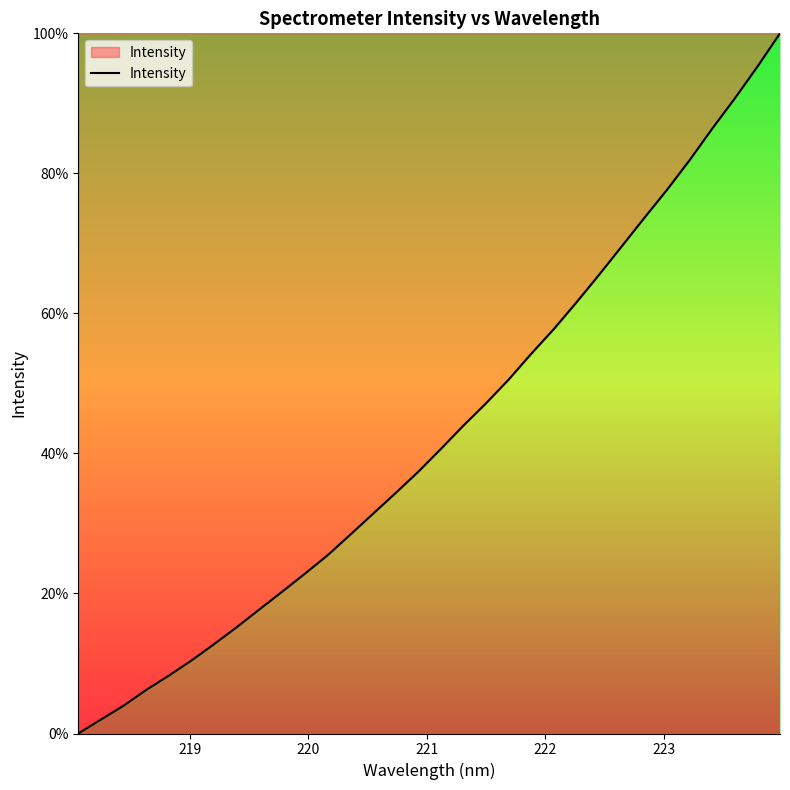

What is the difference between the maximum and minimum values?

100.0